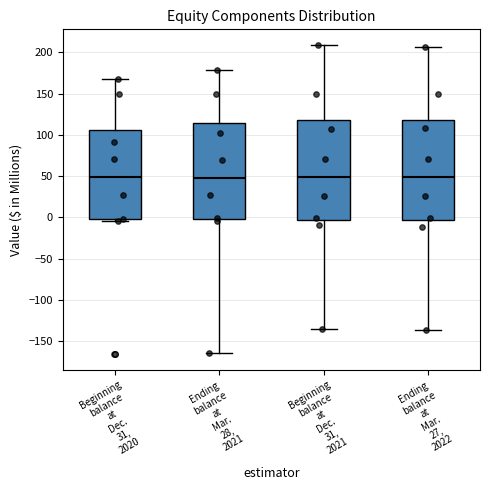

Where does the upper whisker of the box for Beginning balance at Dec. 31, 2021 end on the y-axis? The values are not printed on the chart, so give them approximately, as read against the axis.

210